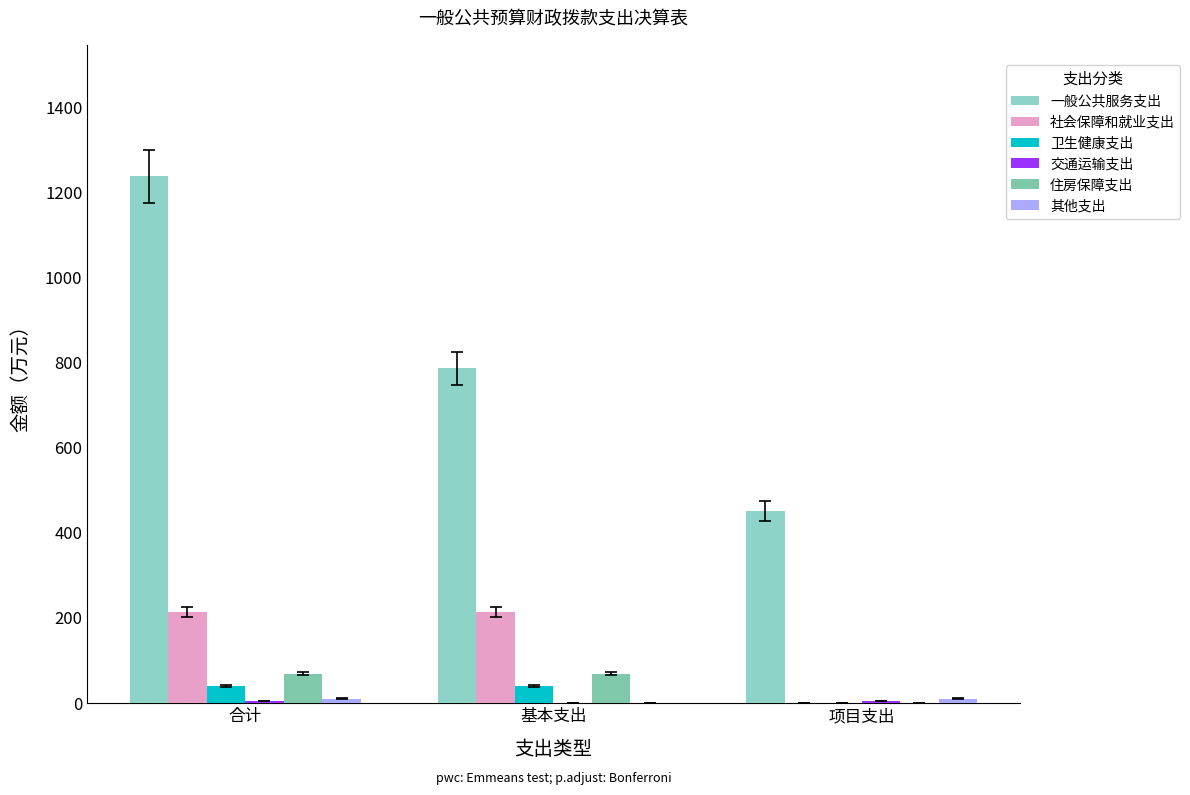

Does the chart contain stacked bars?

No